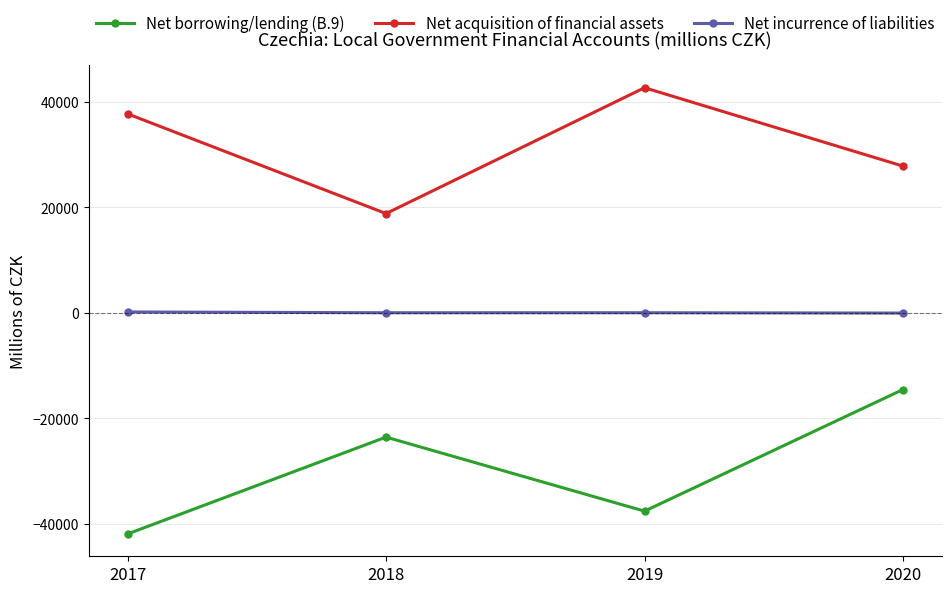

True or false: Net incurrence of liabilities and Net borrowing/lending (B.9) cross at least once.

False